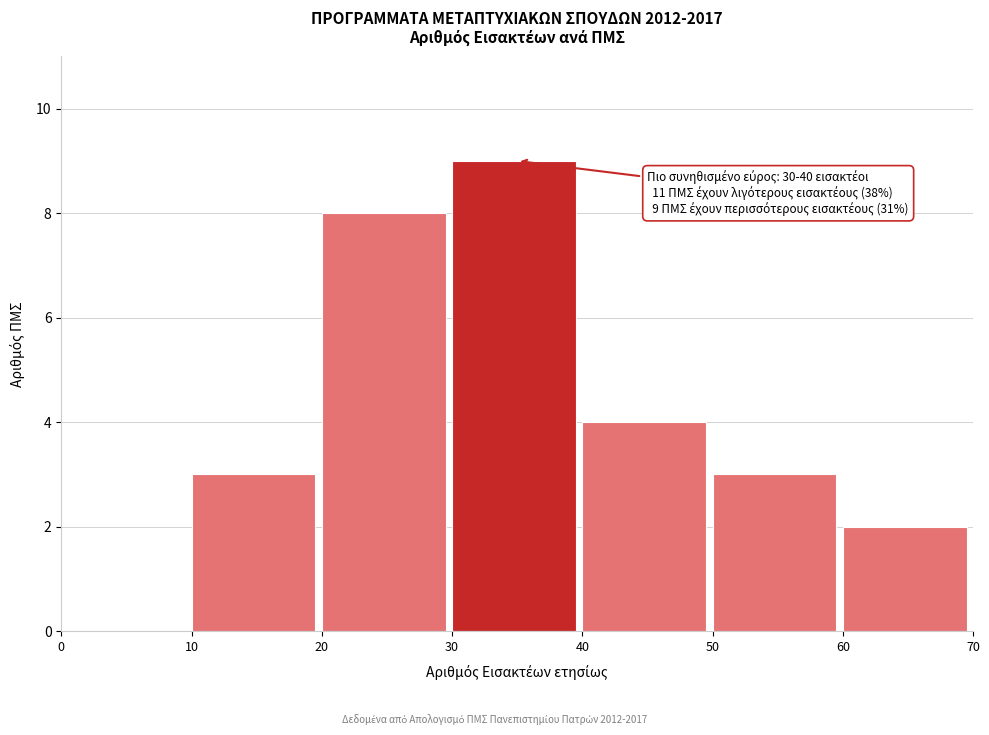

Over which range of the x-axis is the bar tallest?

30 to 40